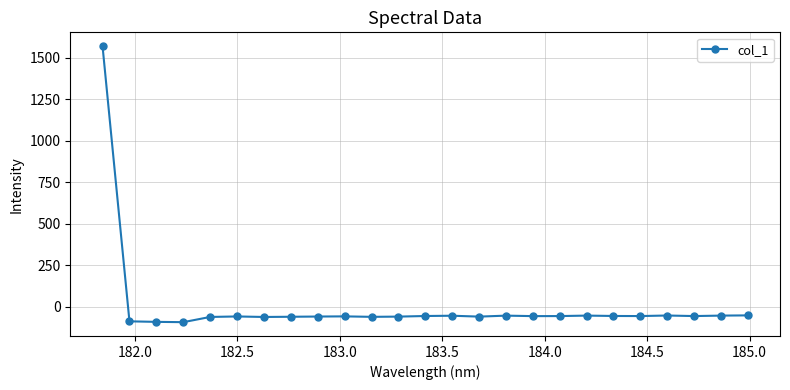

What is the greatest value displayed?

1571.4